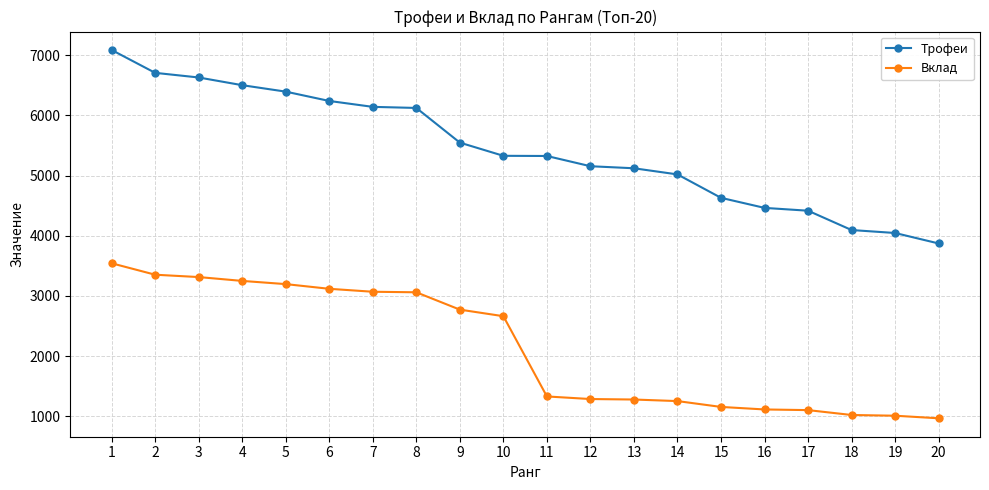

How many lines are shown in the chart?

2